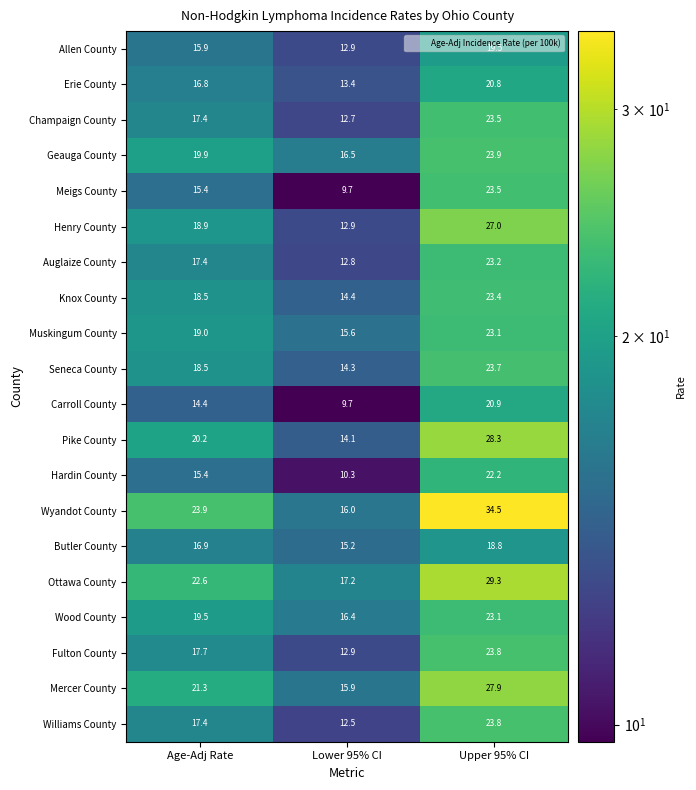

What is the difference between the Champaign County values at Age-Adj Rate and Upper 95% CI?

6.1